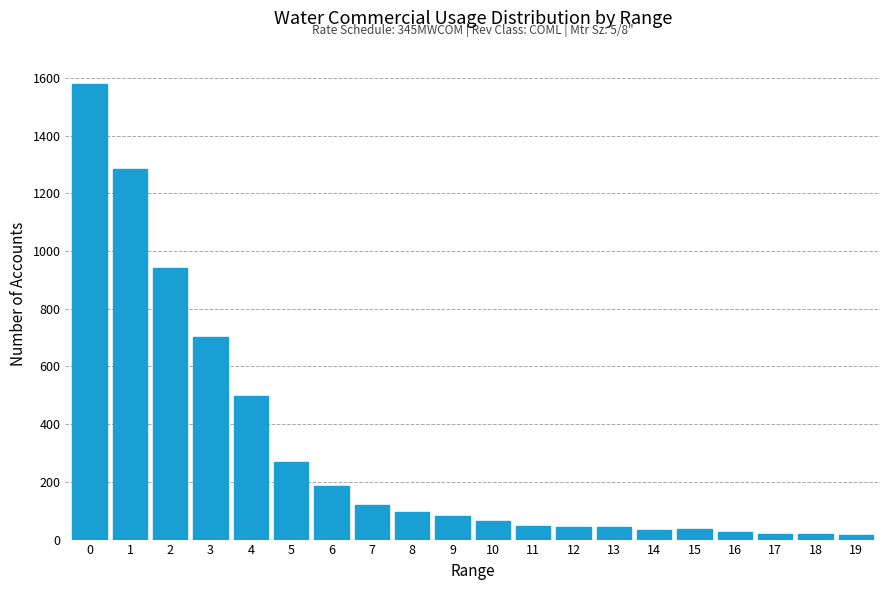

What is the ratio of the value at 2 to the value at 1?

0.7